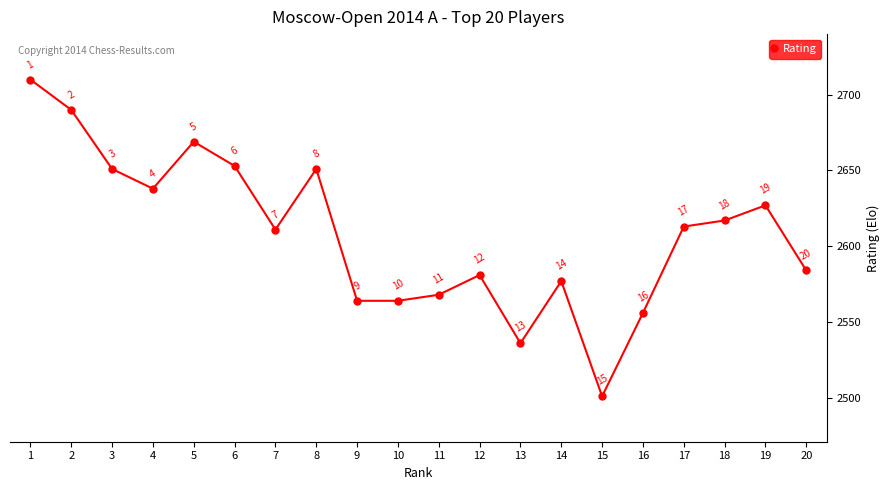

How many data points does each series have?

20